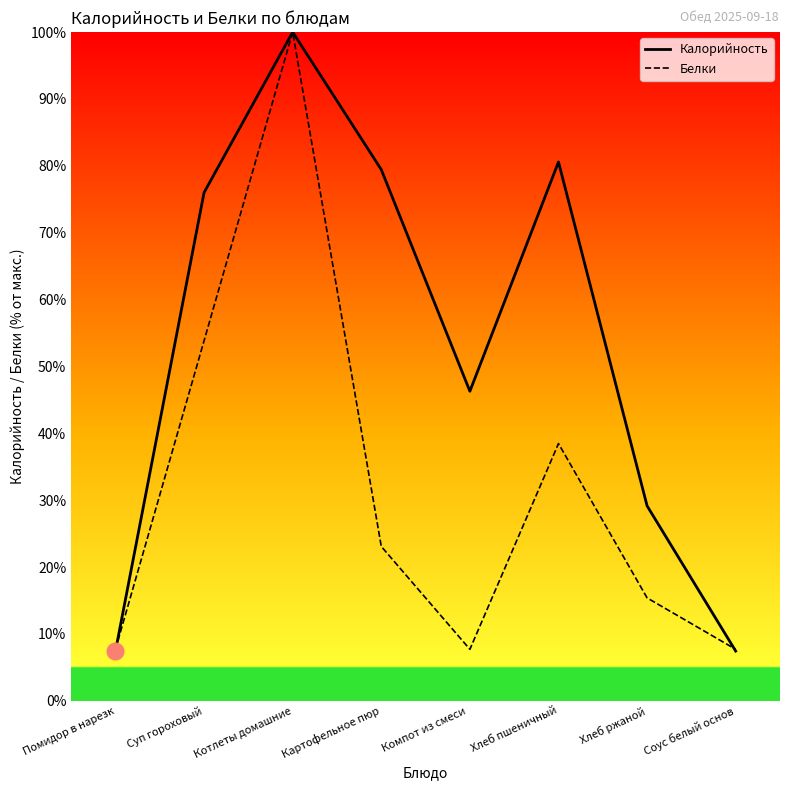

What are all the series names shown in the legend?

Калорийность, Белки